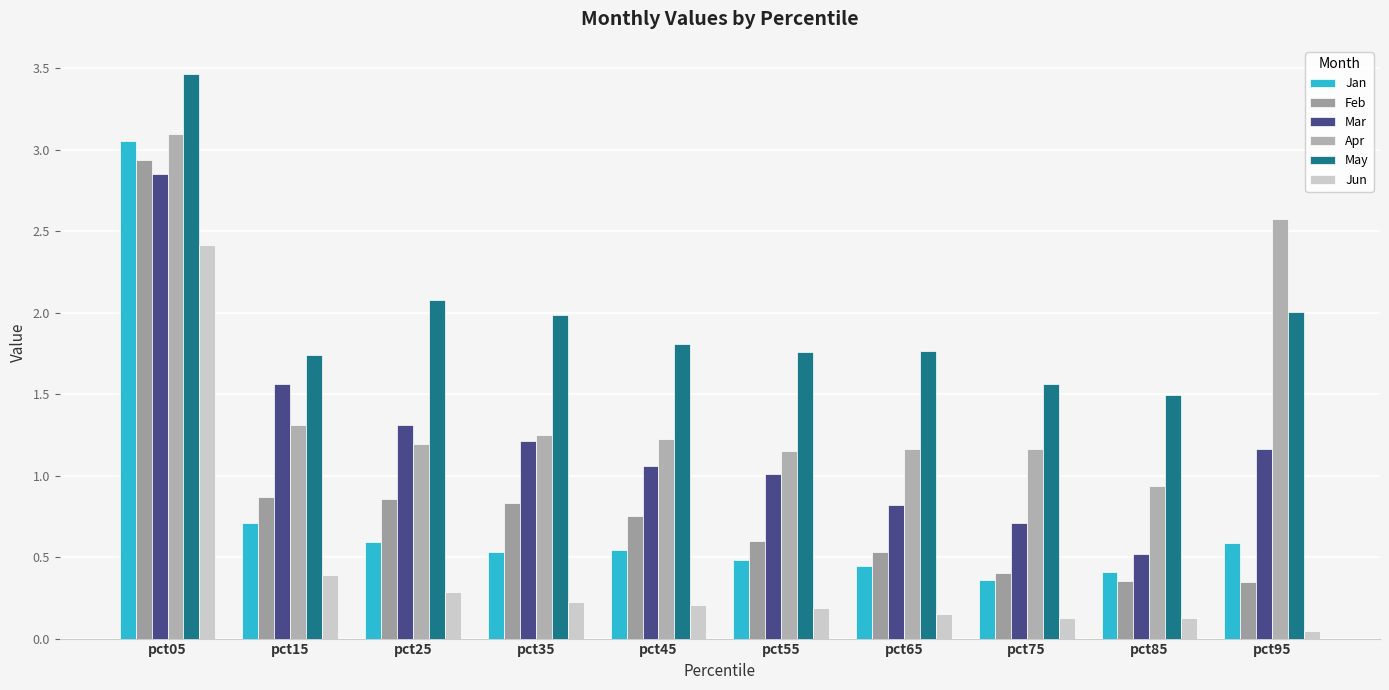

Which series changed the most between pct35 and pct65?

Mar